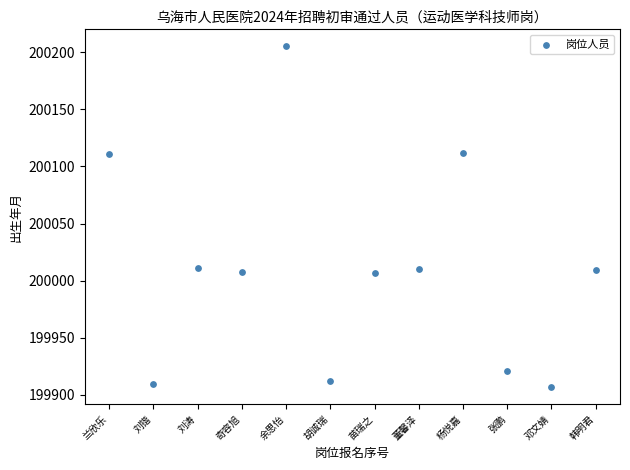

What is the average Y value?

200010